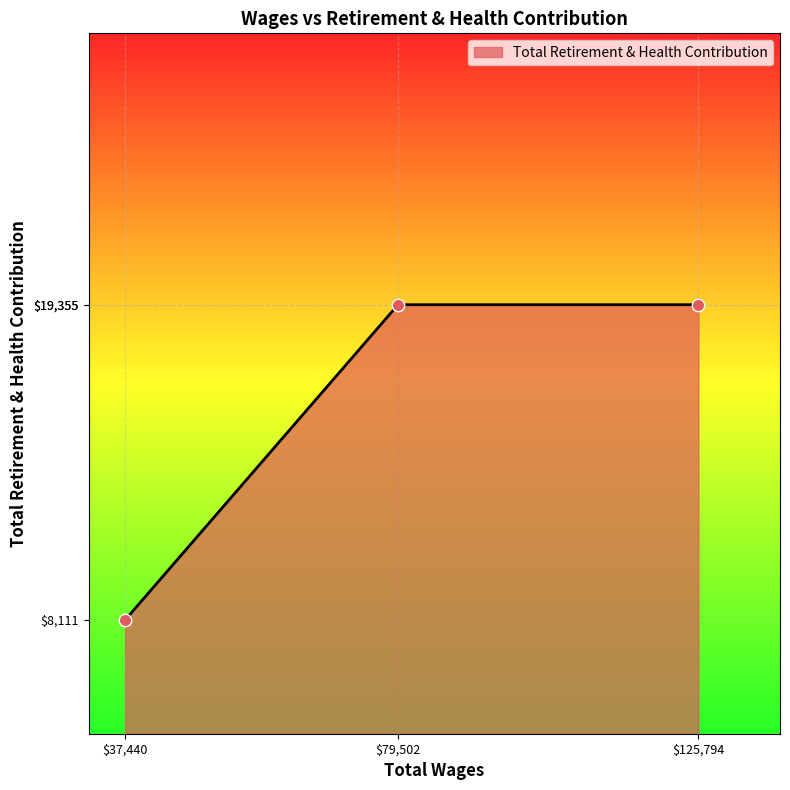

Read the value at $37,440, to the nearest 100.

8100